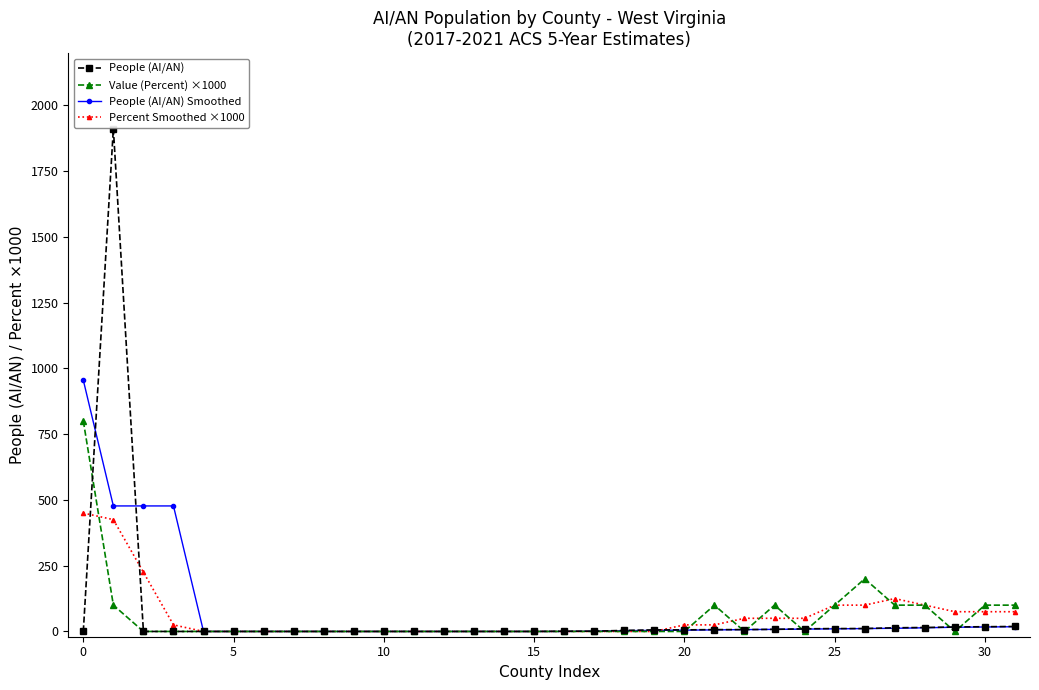

Count the number of categories in the chart.

32